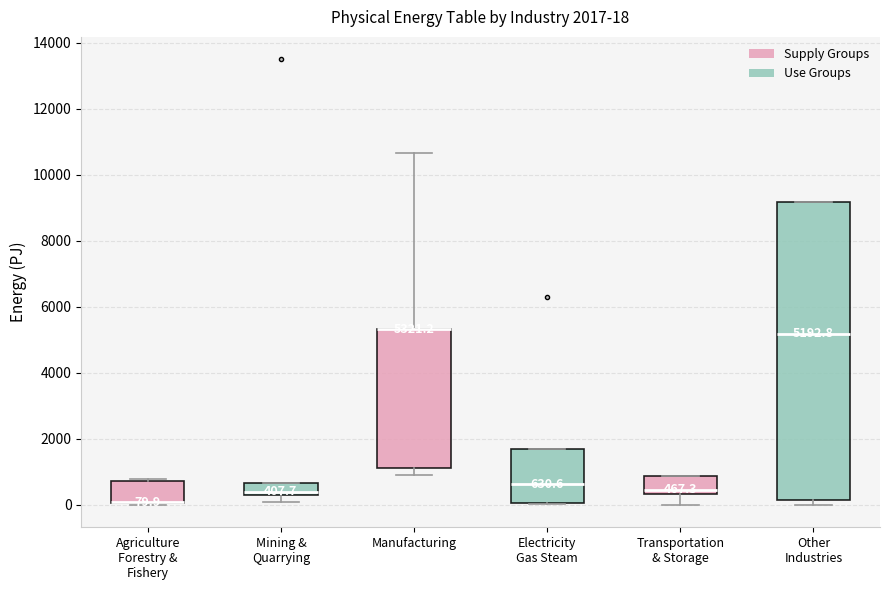

Which box is the tallest, from its lower edge to its upper edge?

Other Industries